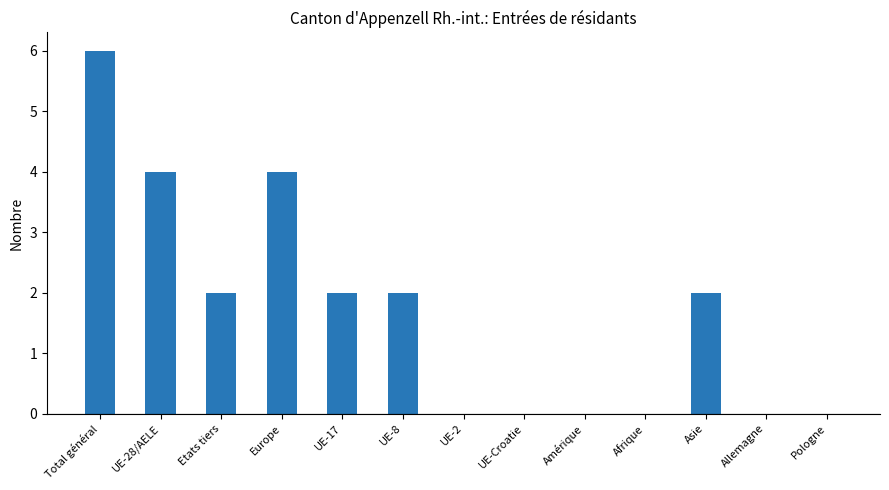

What is the maximum value shown in the chart?

6